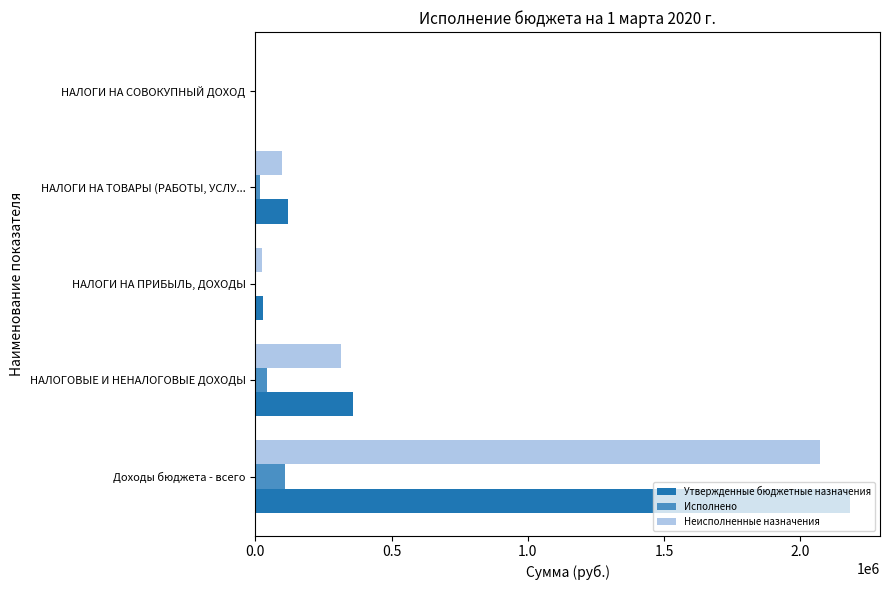

True or false: Неисполненные назначения has a value of 99651.1 at НАЛОГИ НА ТОВАРЫ (РАБОТЫ, УСЛУ....

True